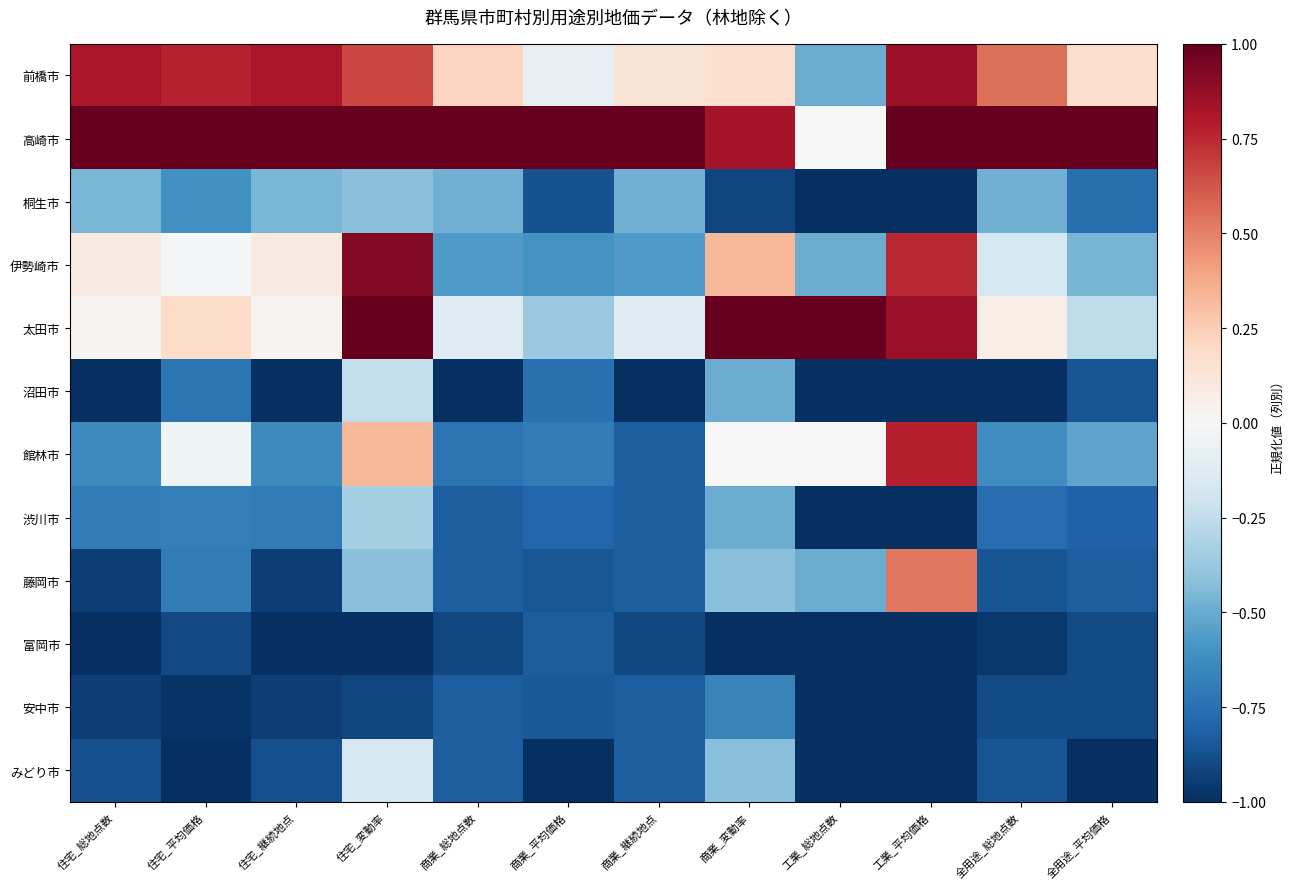

What is the difference between the highest and lowest values at 商業_平均価格?

2.0